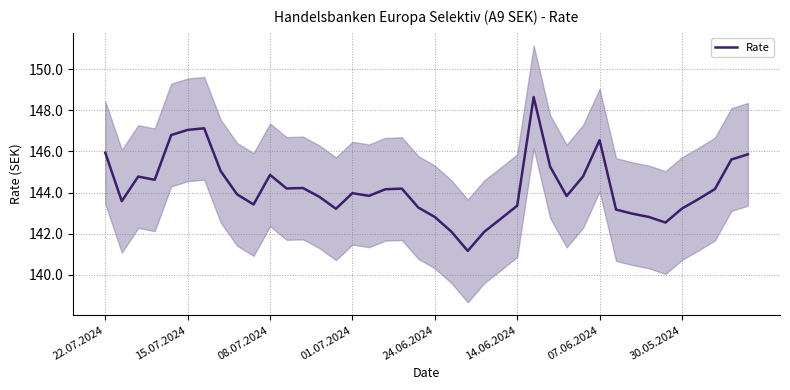

How many interior local peaks (higher than both neighbors) does the data have?

8